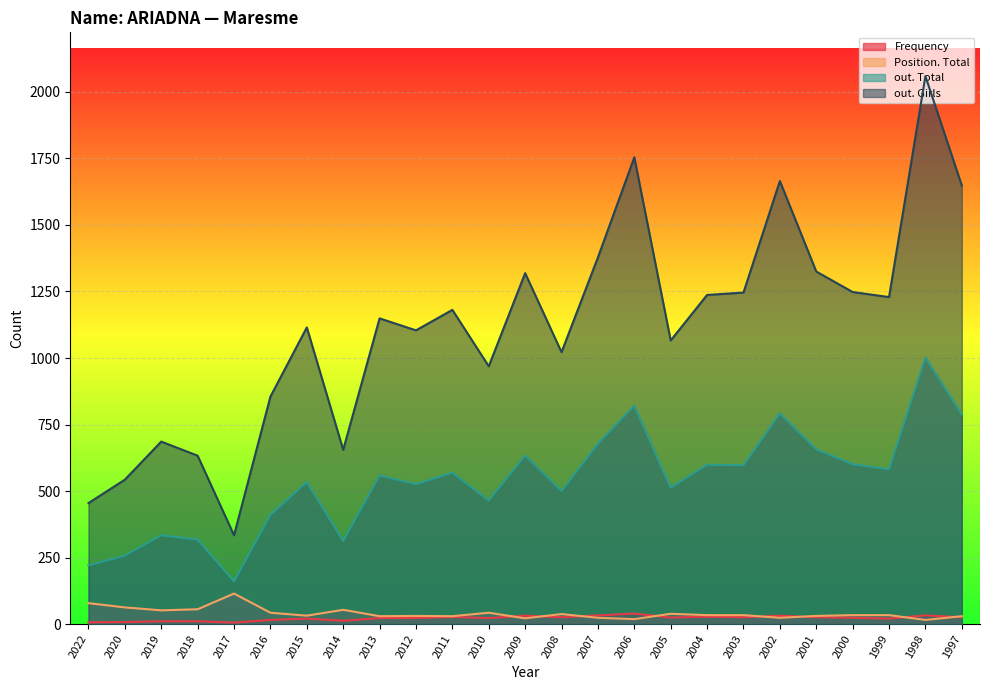

What is the minimum value for out. Total?

161